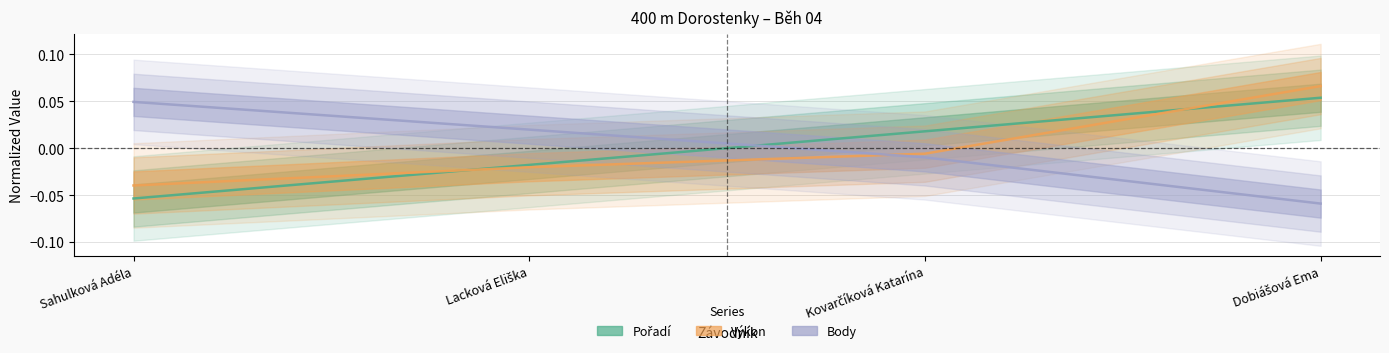

Rank the categories by Výkon value from lowest to highest.

Sahulková Adéla, Lacková Eliška, Kovarčíková Katarína, Dobiášová Ema